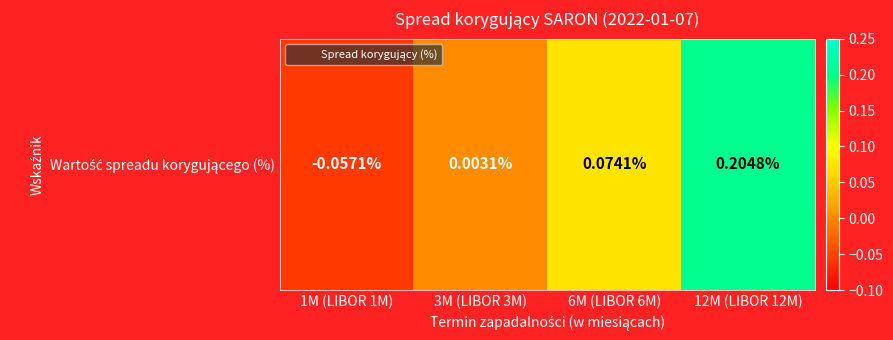

Reading left to right, list all the values displayed in this chart.

1M (LIBOR 1M)=-0.1	3M (LIBOR 3M)=0.0	6M (LIBOR 6M)=0.1	12M (LIBOR 12M)=0.2